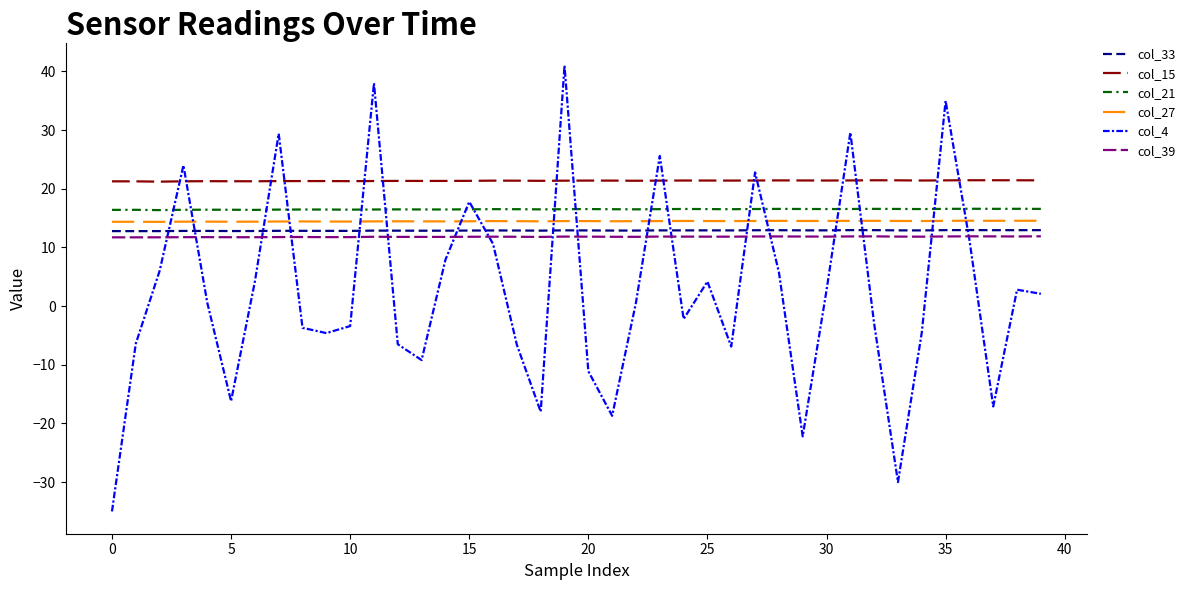

True or false: col_39 and col_21 intersect in this chart.

False